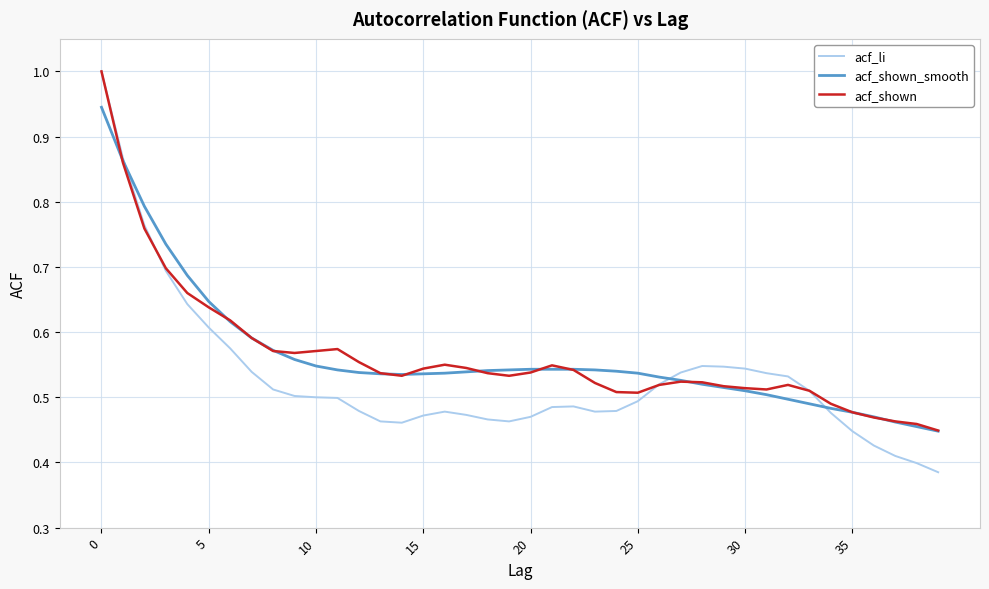

What is the greatest value displayed?

1.0